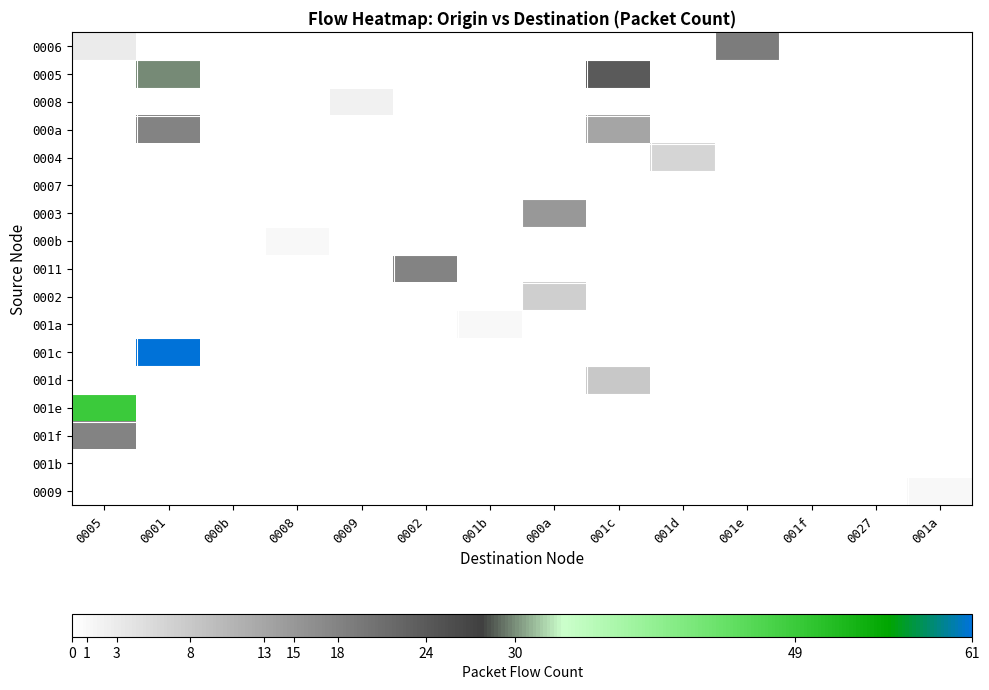

Rank the series by their maximum value, from highest to lowest.

001c, 001e, 0005, 0006, 000a, 0011, 001f, 0003, 001d, 0002, 0004, 0008, 000b, 001a, 0009, 0007, 001b